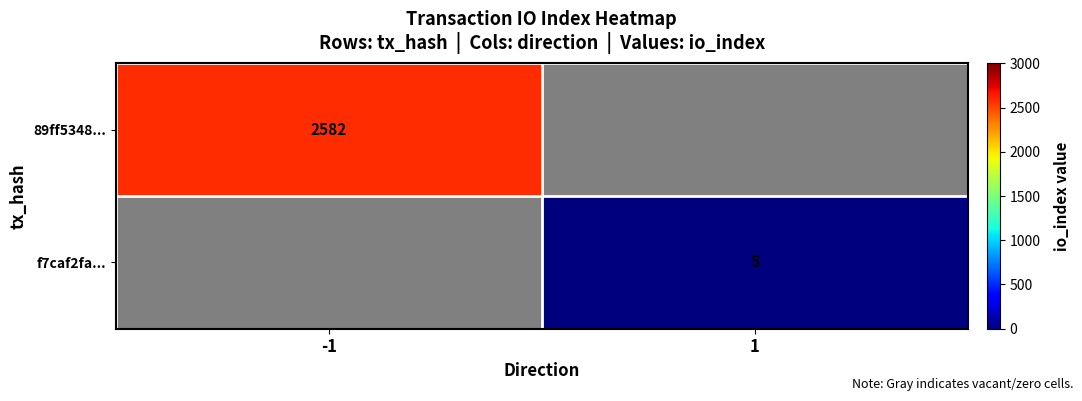

Is it true that f7caf2fa... equals 5 at 1?

True